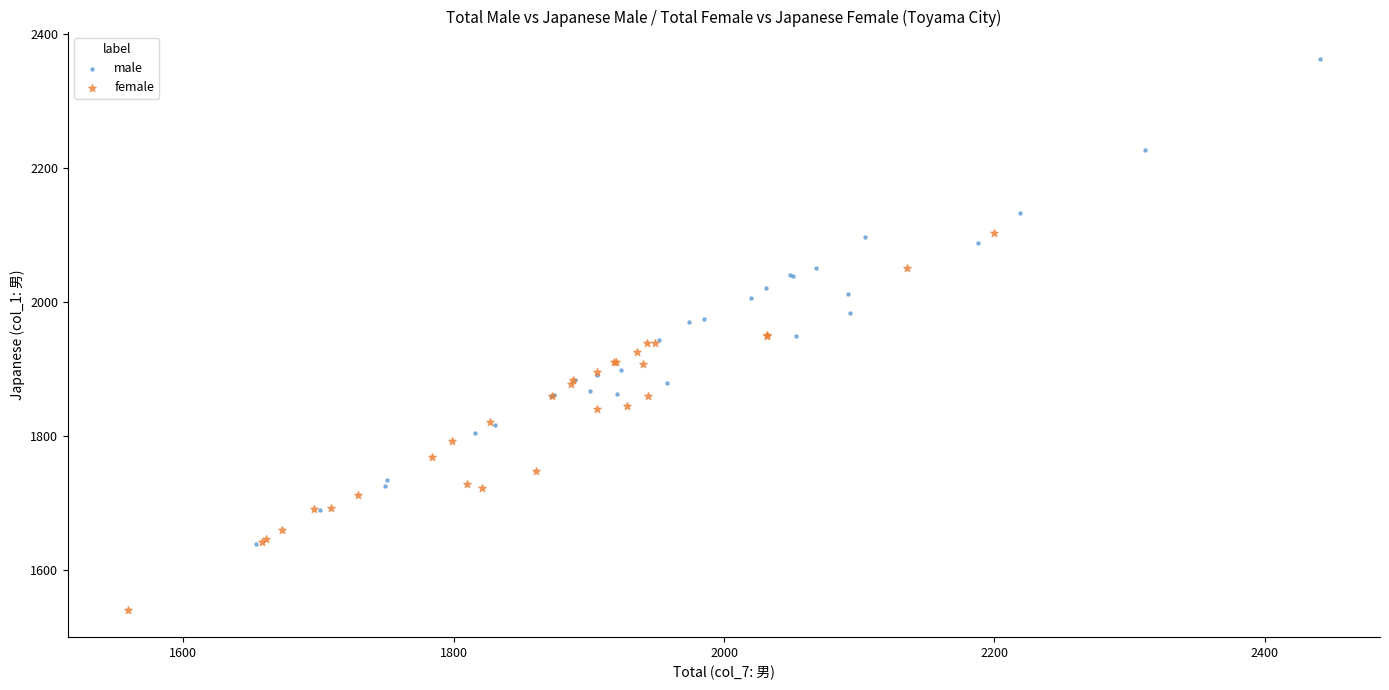

Which series has the largest Y range (max minus min)?

male